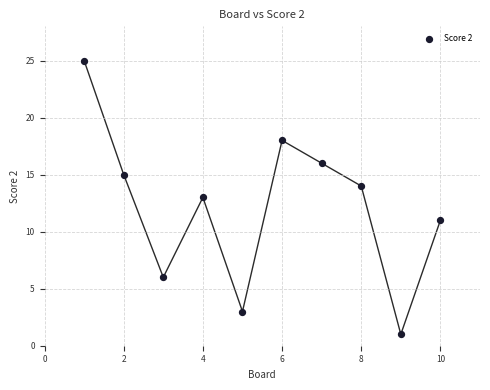

What is the range of X values (max minus min)?

9